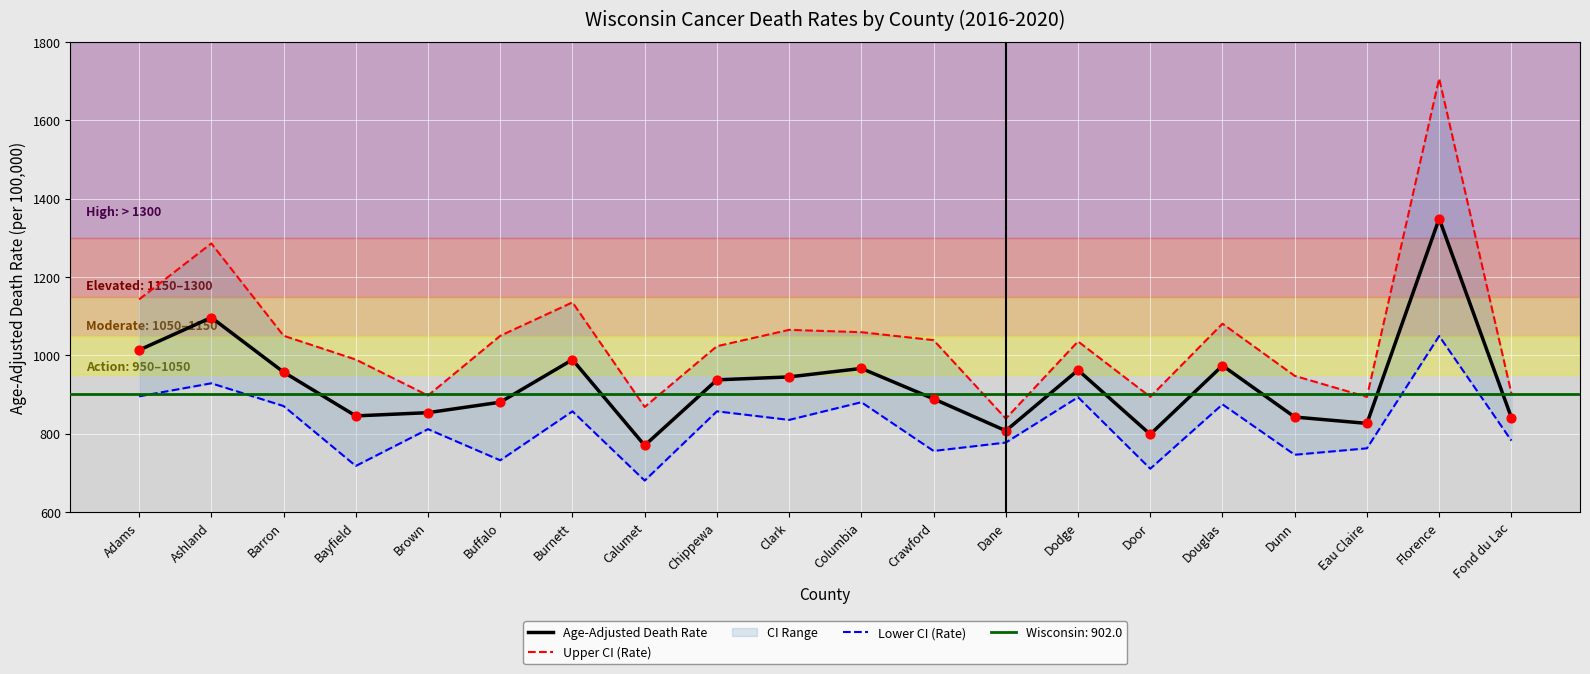

Which series contains the lowest Y value?

Lower CI (Rate)